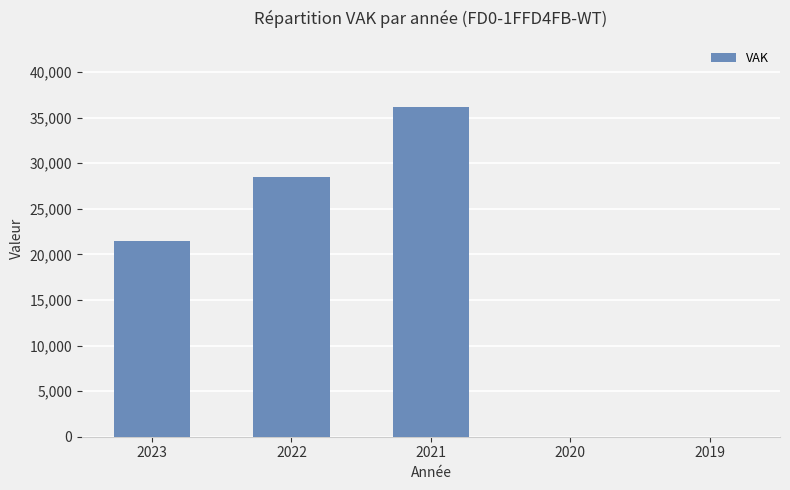

Which category has the highest value across all series?

2021